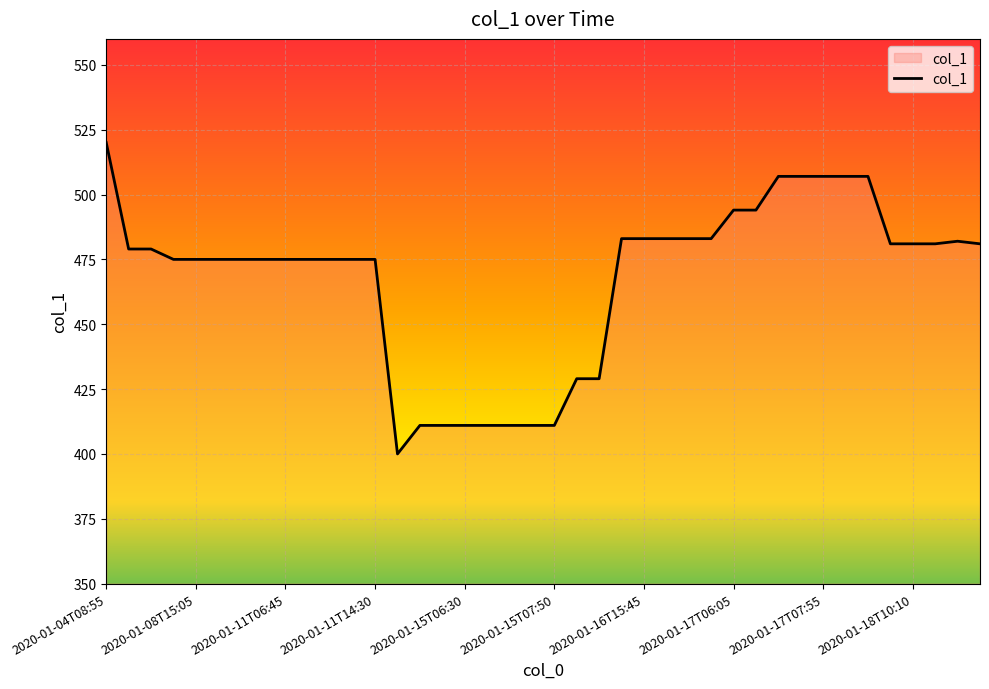

What is the maximum value shown in the chart?

520